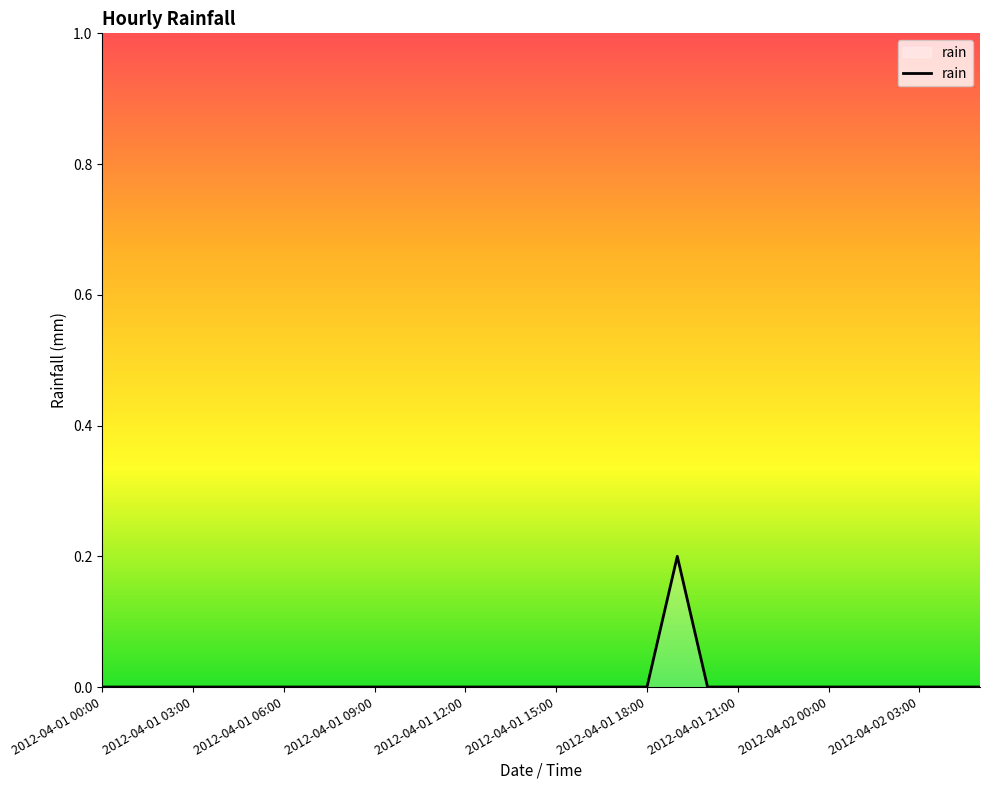

True or false: there are more than 0 points higher than both neighbors.

True